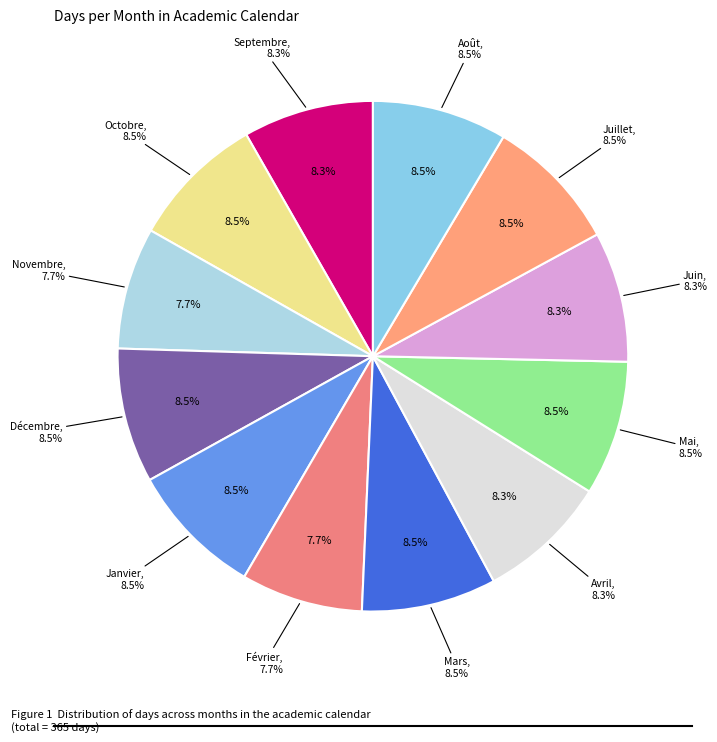

How many slices are in this pie chart?

12